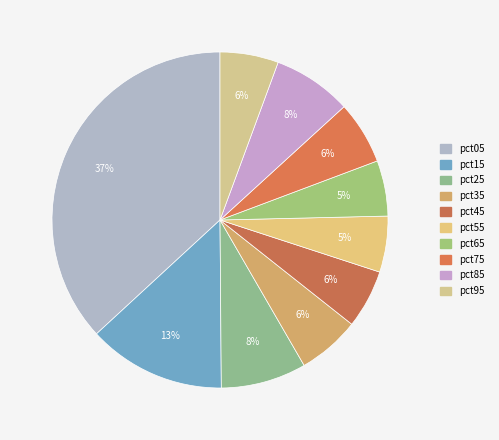

To the nearest percent, what is the difference between the pct05 and pct85 slice percentages?

29%